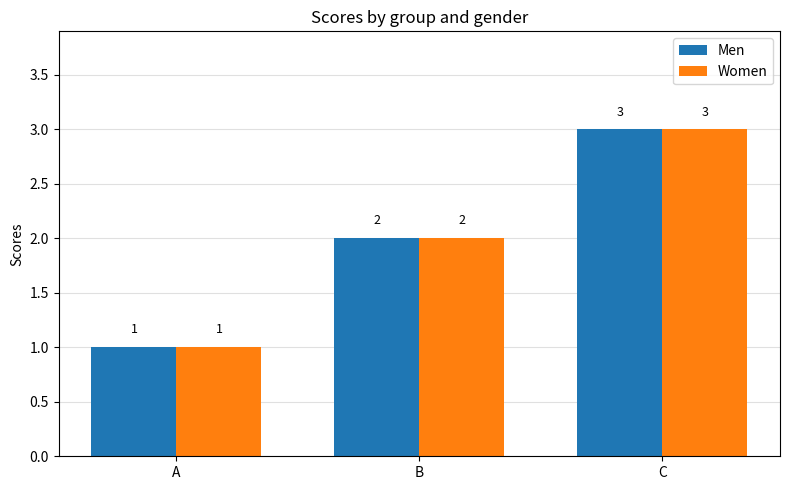

The value of Men at B is 3. True or false?

False